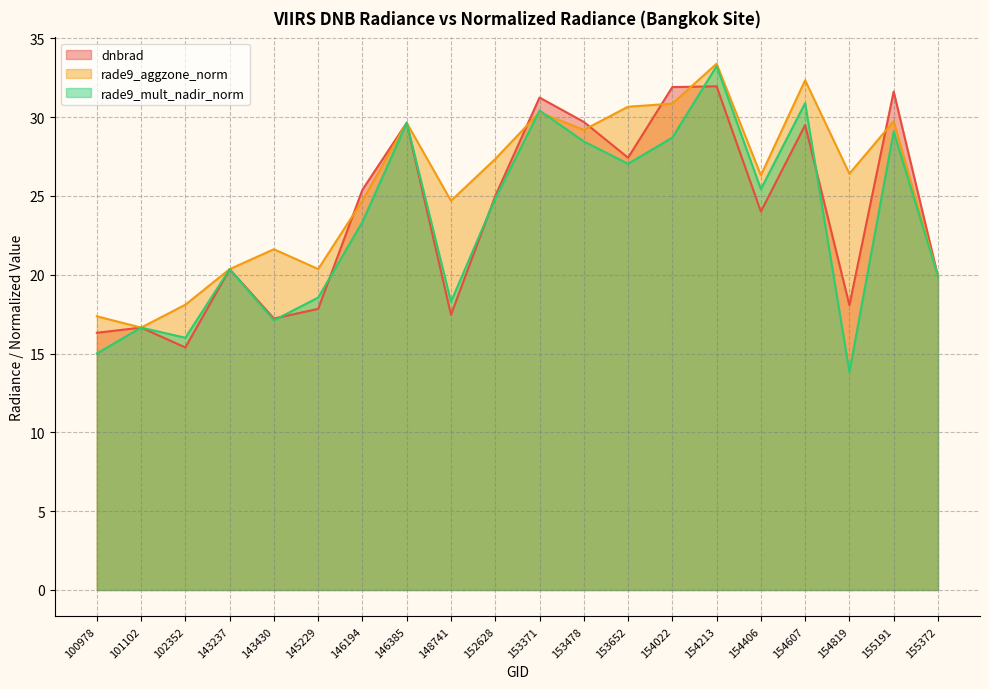

How many data points does each series have?

20